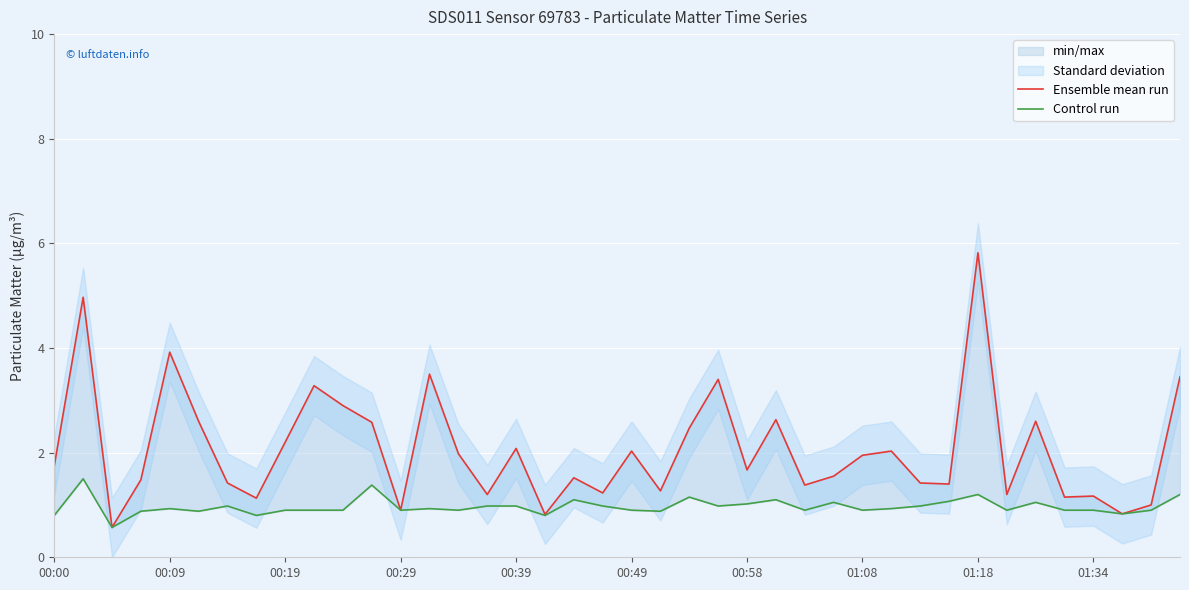

The Control run series shows 0.2 at 01:08. True or false?

False